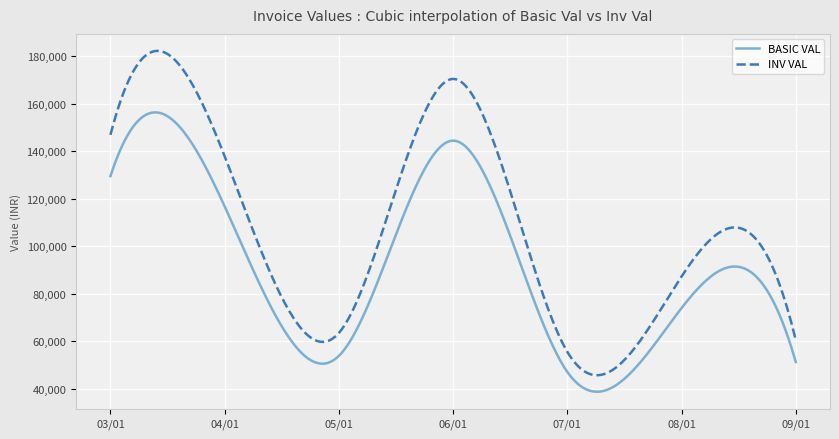

Which series has the widest spread of values?

INV VAL